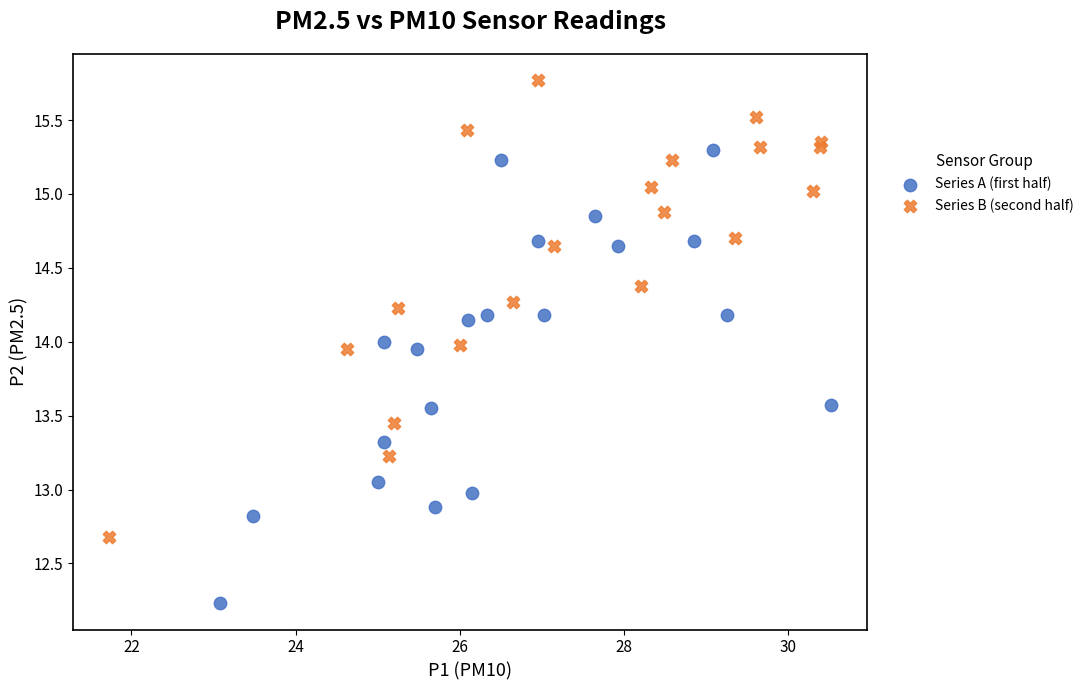

Which series contains the lowest Y value?

Series A (first half)